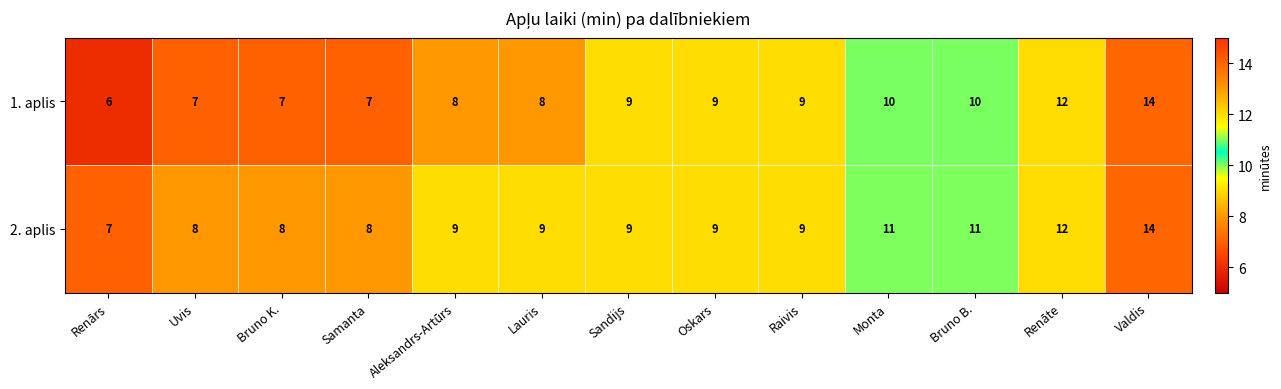

How many 2. aplis values are between 8 and 11?

10